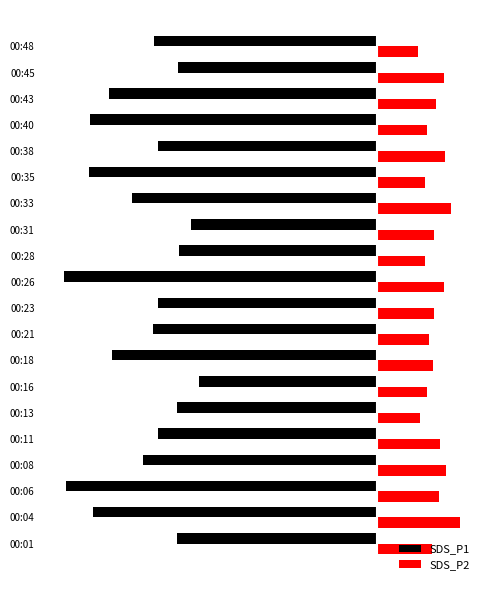

What are all the series names shown in the legend?

SDS_P1, SDS_P2